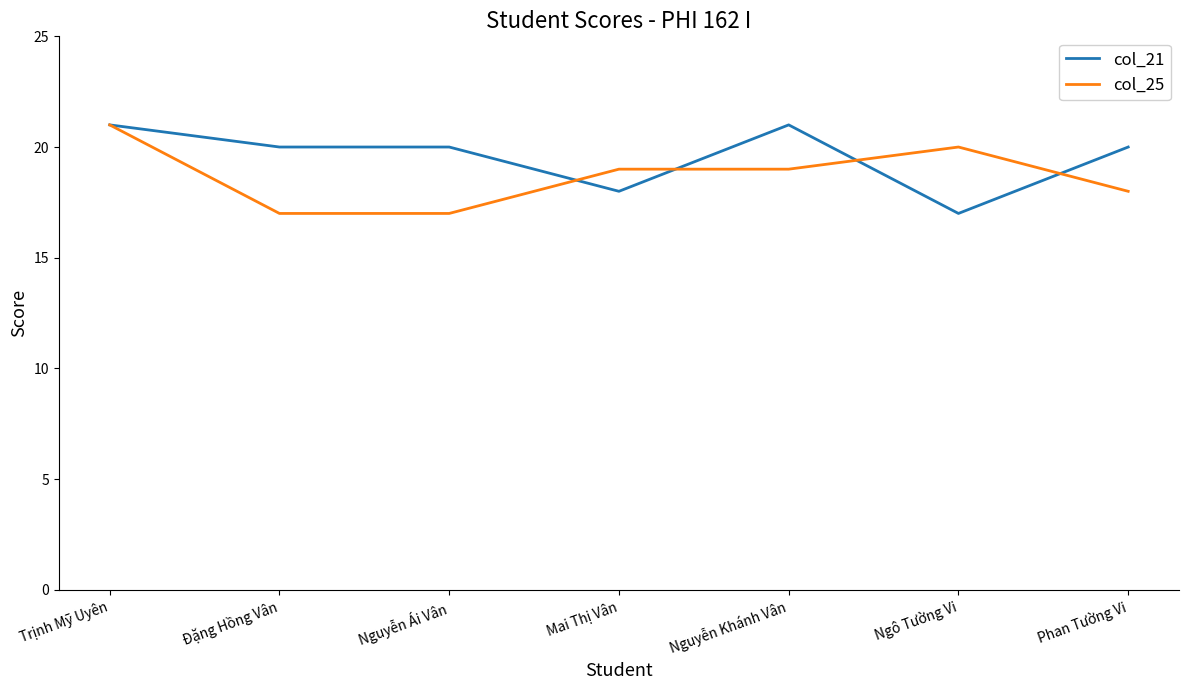

What is the difference between the highest and lowest values at Mai Thị Vân?

1